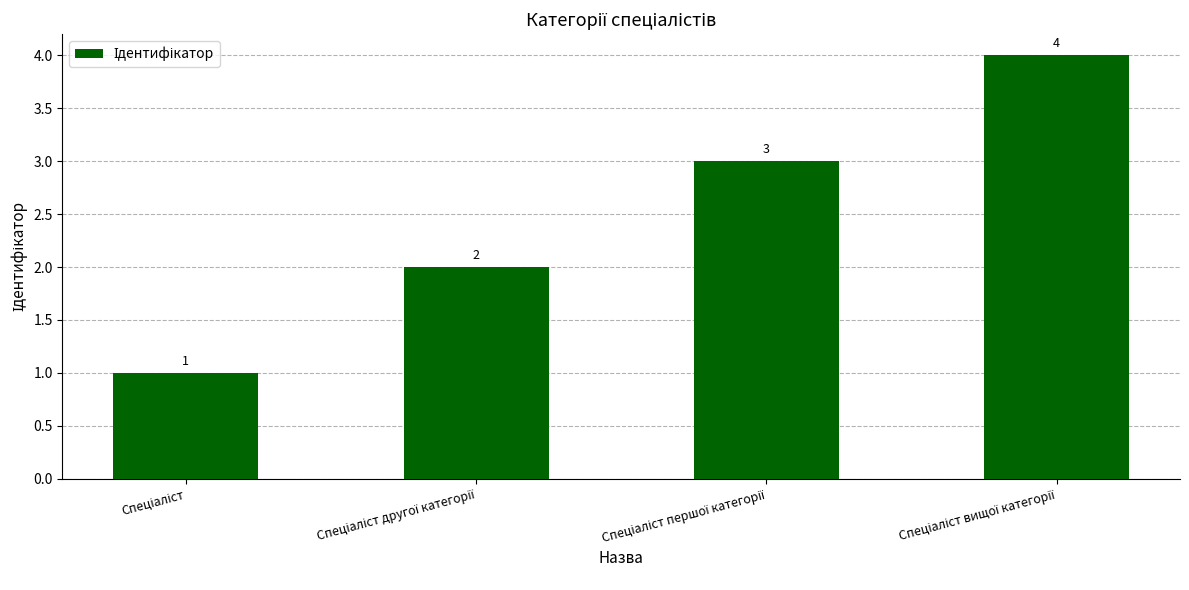

Count the number of categories in the chart.

4